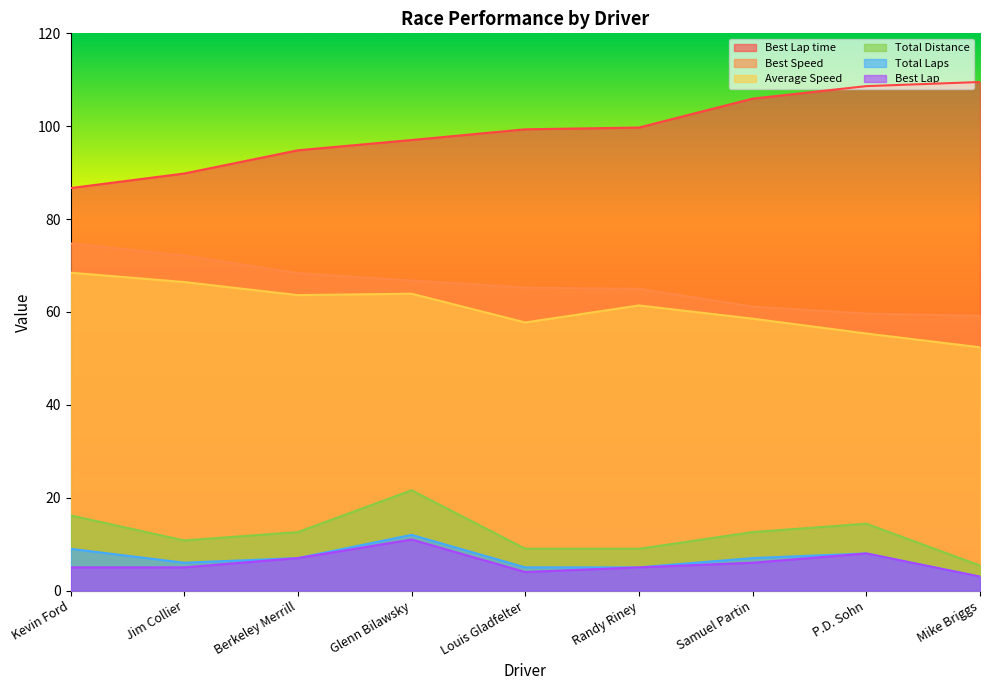

Which series has the widest spread of values?

Best Lap time